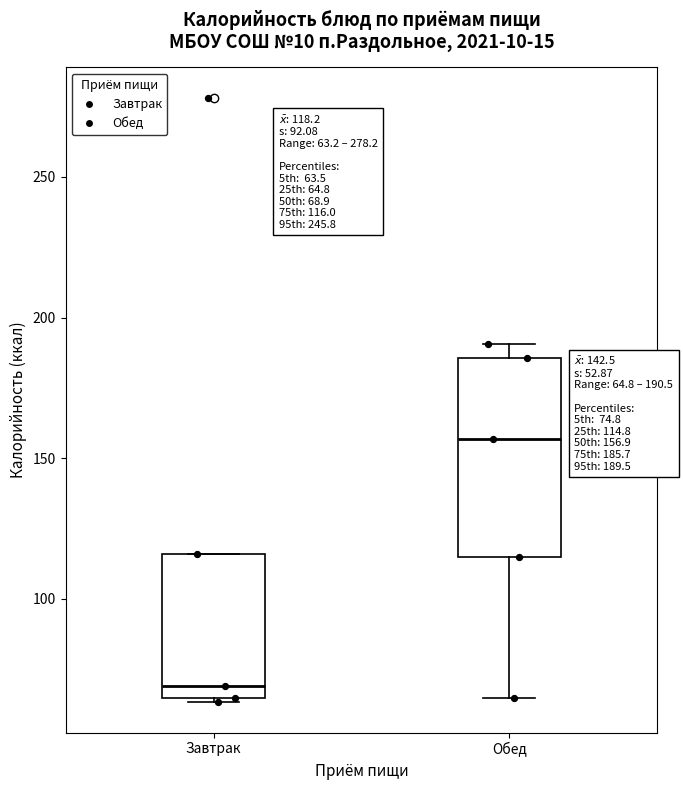

Which box's median line is the lowest?

Завтрак